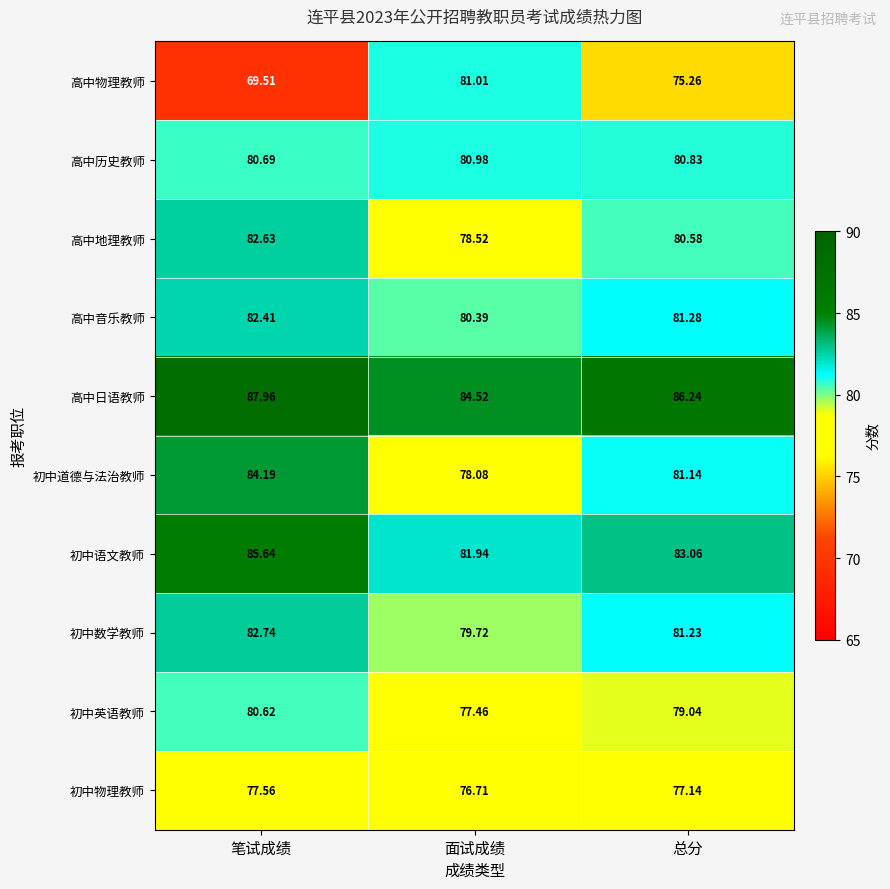

Which category has the lowest value in the 高中日语教师 series?

面试成绩